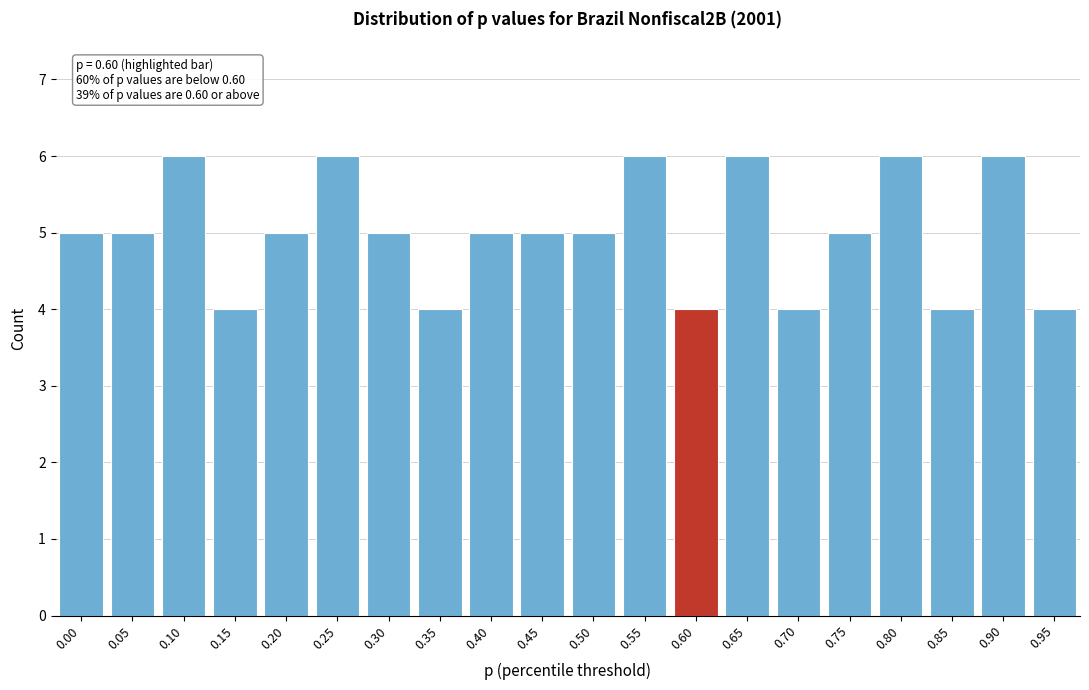

Reading left to right, list all the values displayed in this chart.

0.00=5	0.05=5	0.10=6	0.15=4	0.20=5	0.25=6	0.30=5	0.35=4	0.40=5	0.45=5	0.50=5	0.55=6	0.60=4	0.65=6	0.70=4	0.75=5	0.80=6	0.85=4	0.90=6	0.95=4